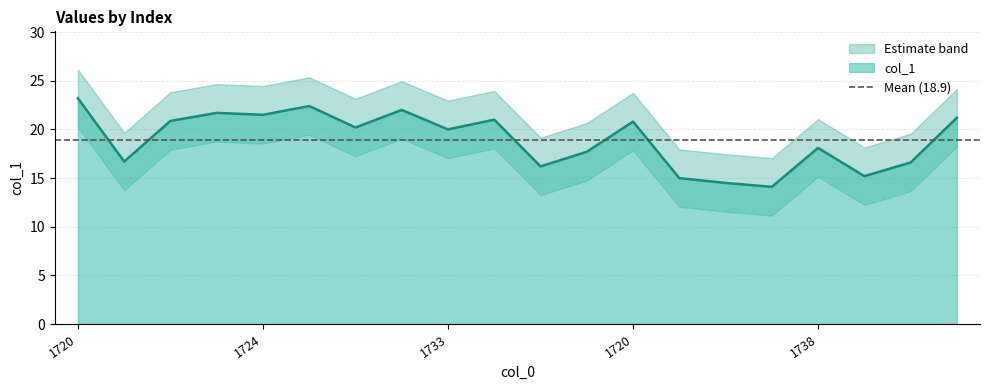

How many categories are shown in the chart?

20